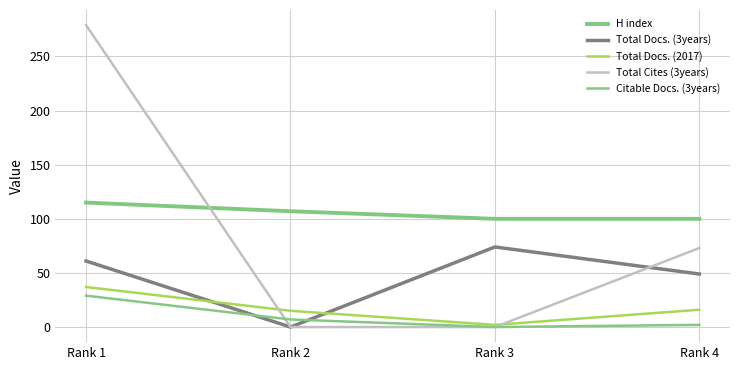

Where is Total Docs. (2017) nearest to the value 19?

Rank 4